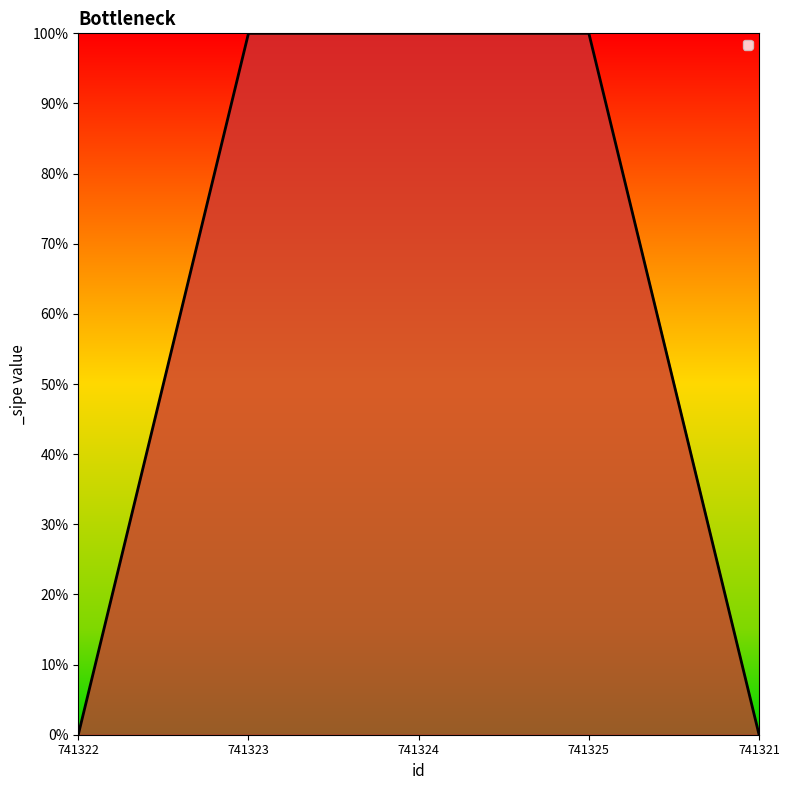

Reading left to right, extract all data points from this chart.

741322=0	741323=1	741324=1	741325=1	741321=0